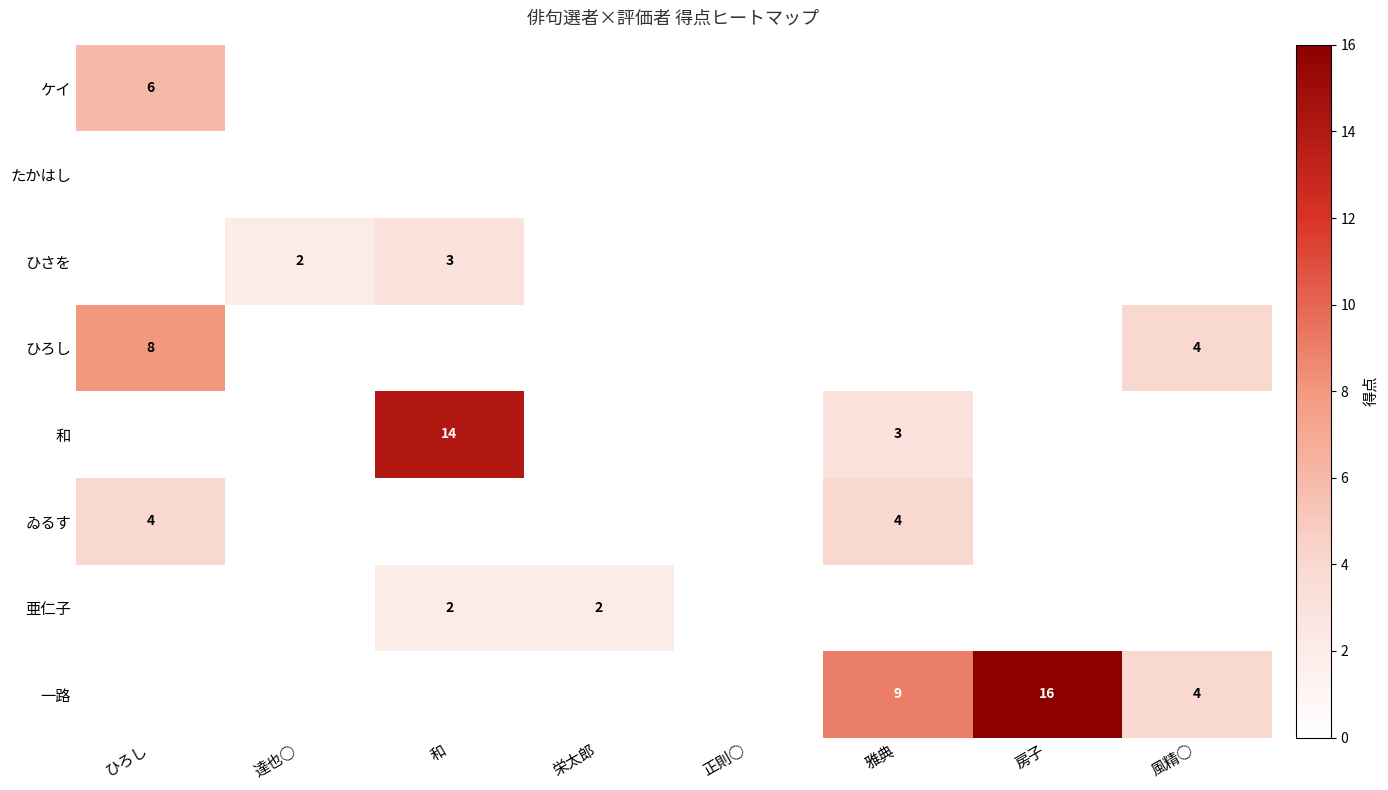

Is it true that 和 equals 3 at 雅典?

True